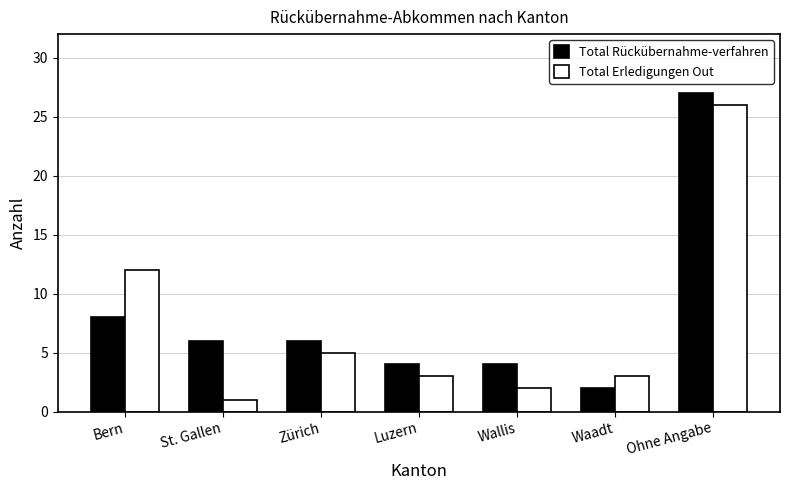

Rank the series at St. Gallen from lowest to highest value.

Total Erledigungen Out, Total Rückübernahme-verfahren